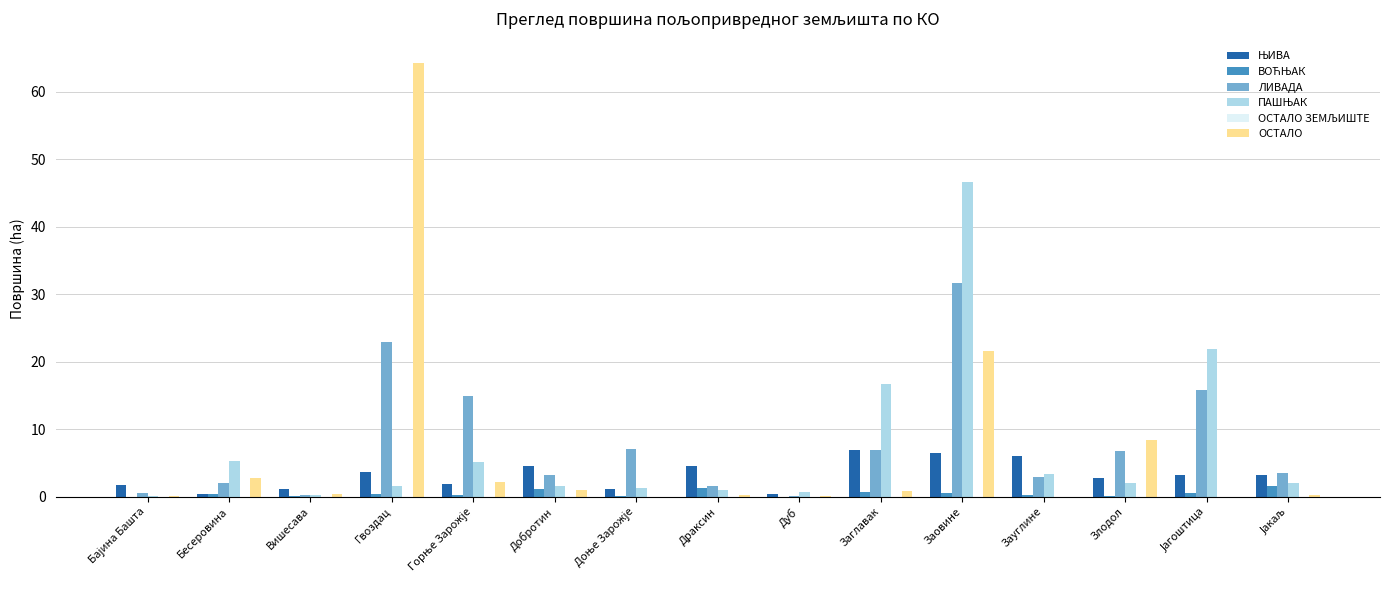

At which category is the sum across all series the highest?

Заовине